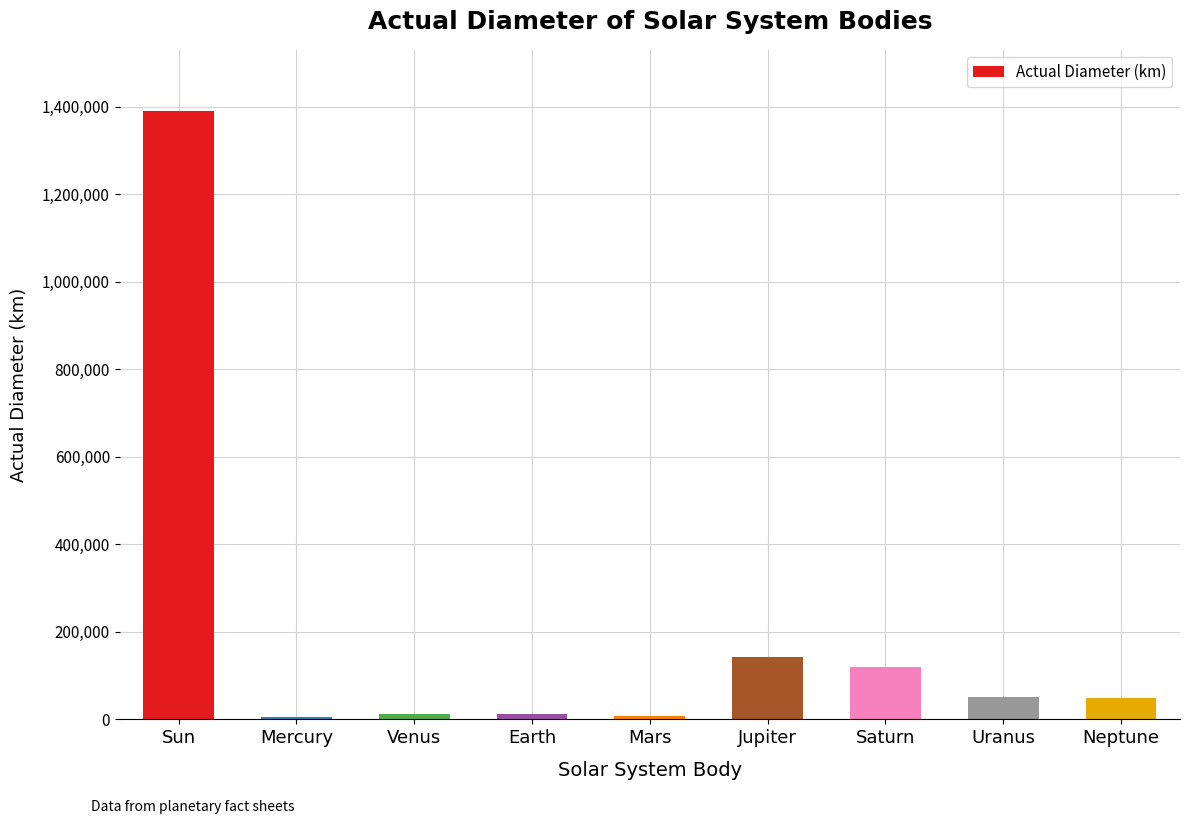

What is the sum of all values?

1792097